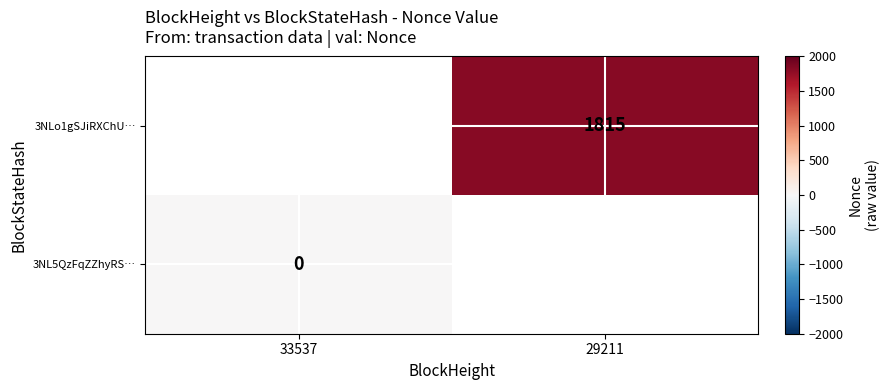

True or false: 3NLo1gSJiRXChU… has a value of 757 at 29211.

False